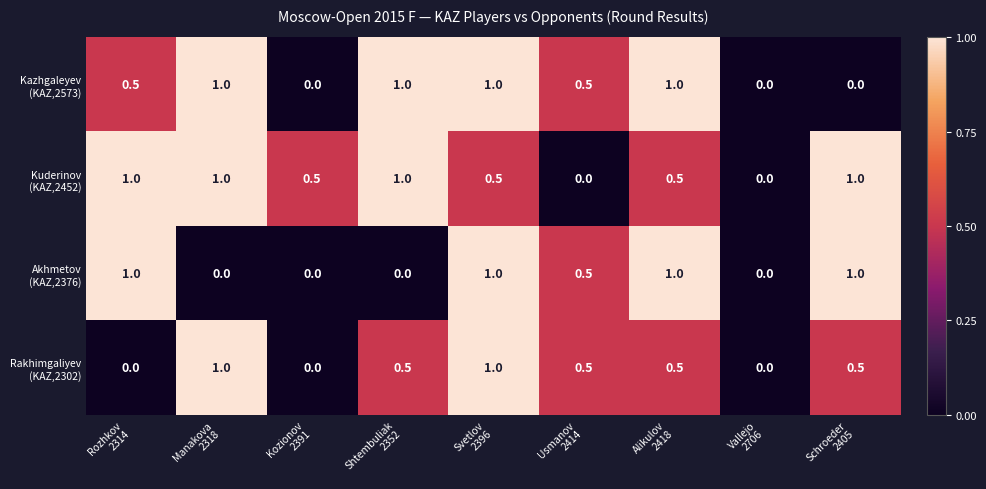

What is the greatest value displayed?

1.0